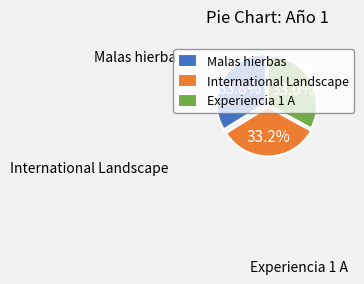

Rank the categories by value from highest to lowest.

Malas hierbas, International Landscape, Experiencia 1 A